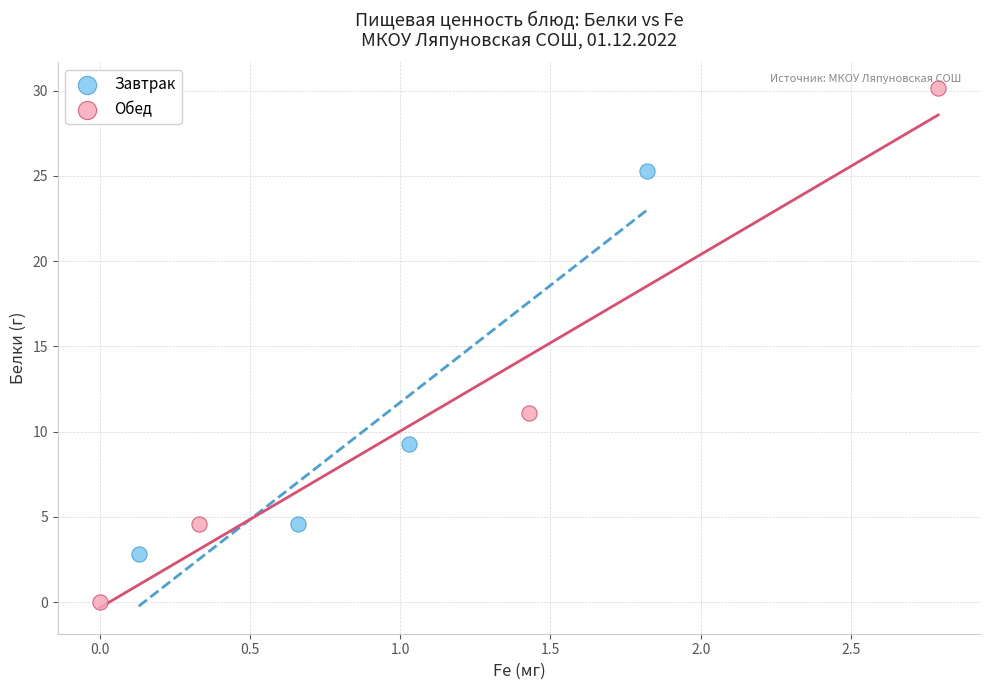

What are all the series names shown in the legend?

Завтрак, Обед